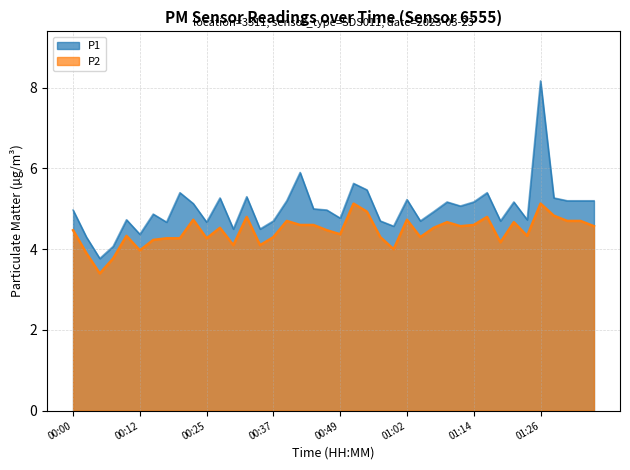

List the series in order of their peak value, lowest first.

P2, P1